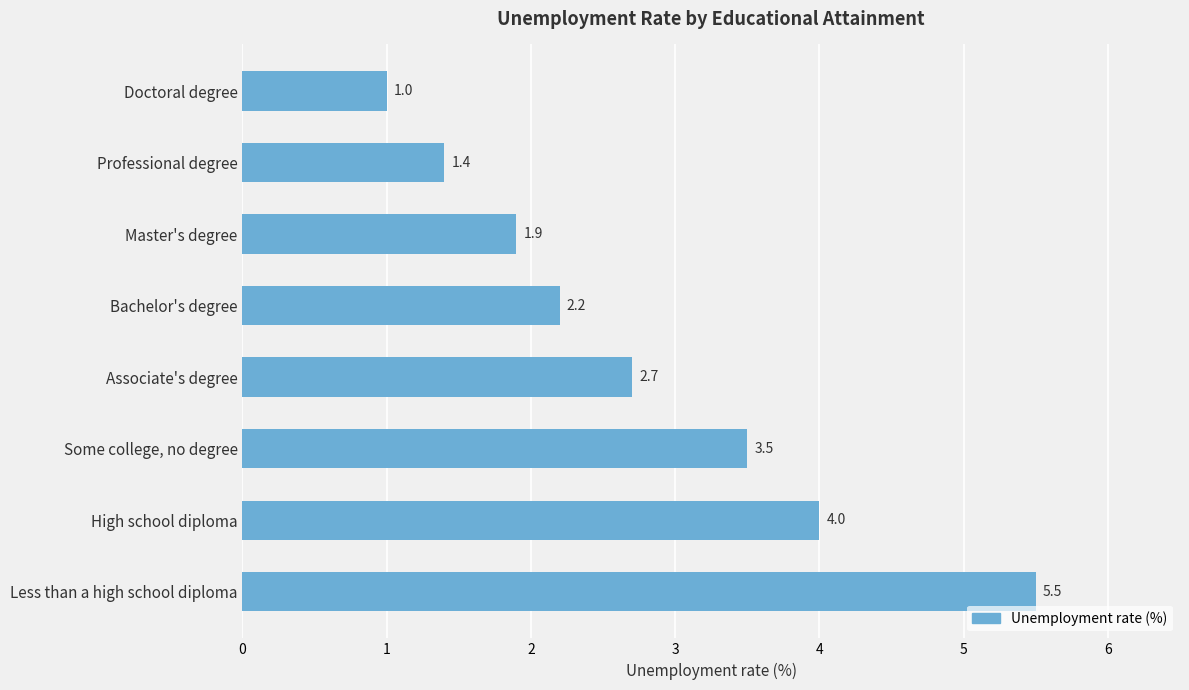

The value at High school diploma is 4.0. True or false?

True